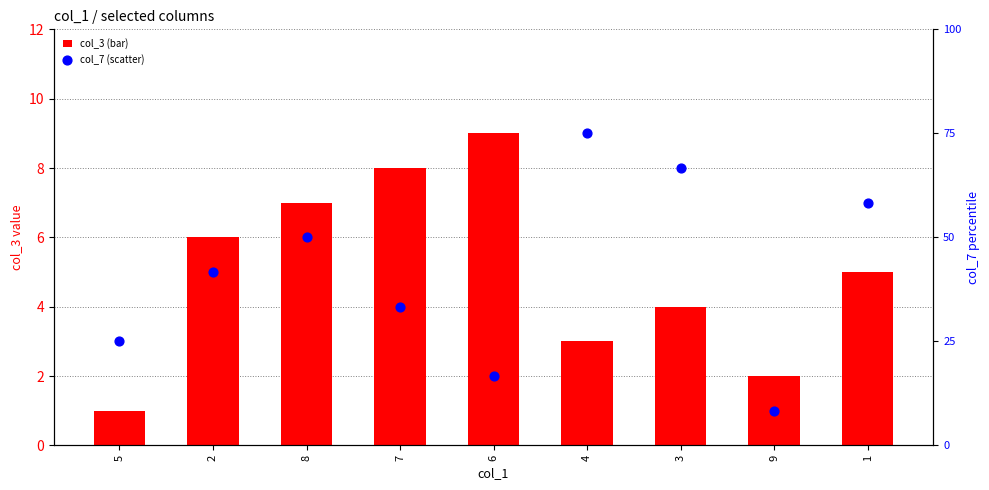

At which category is the sum across all series the highest?

8